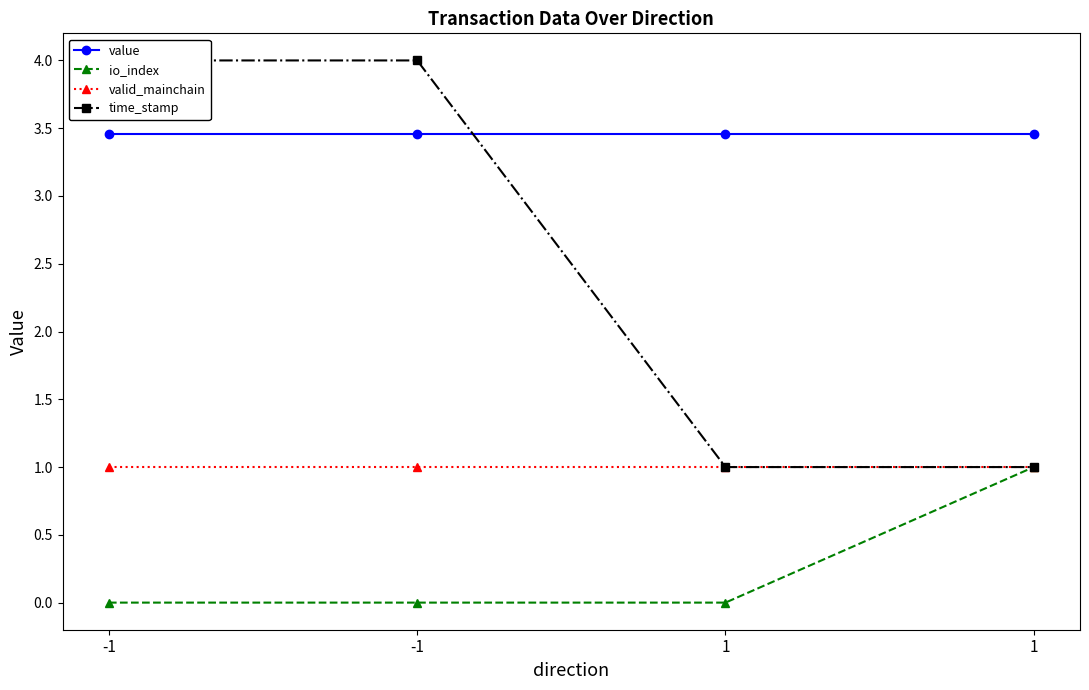

What is the sum of the value values at 1 and 1?

6.9